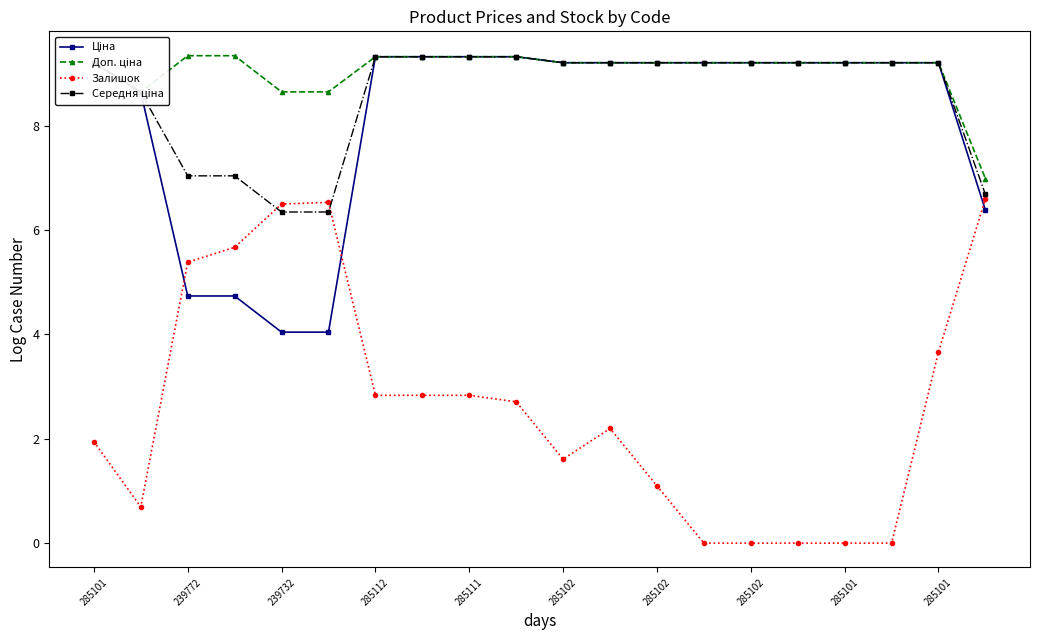

What is the greatest value displayed?

9.3